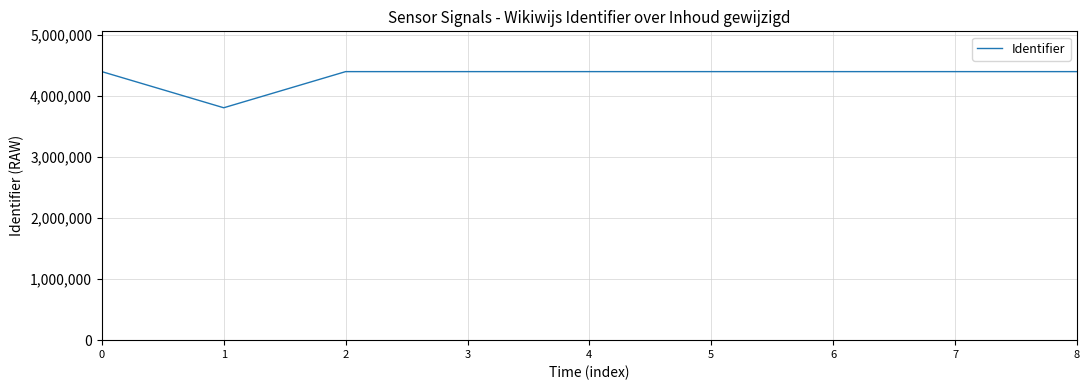

Approximately how many times larger is the value at 1 compared to 0?

0.9